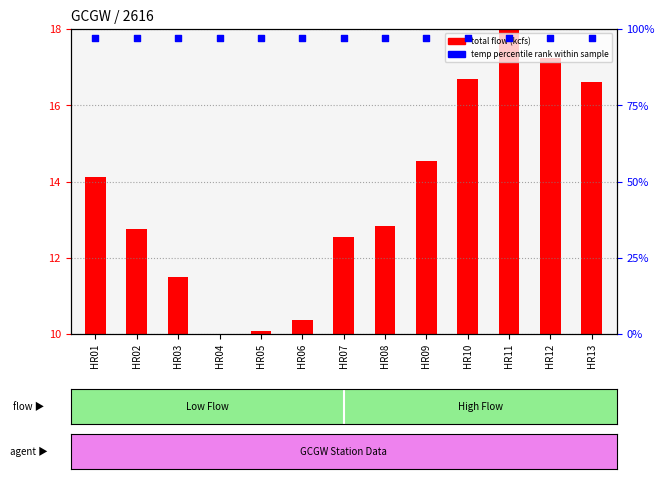

Which series has the largest total across all categories?

temp percentile rank